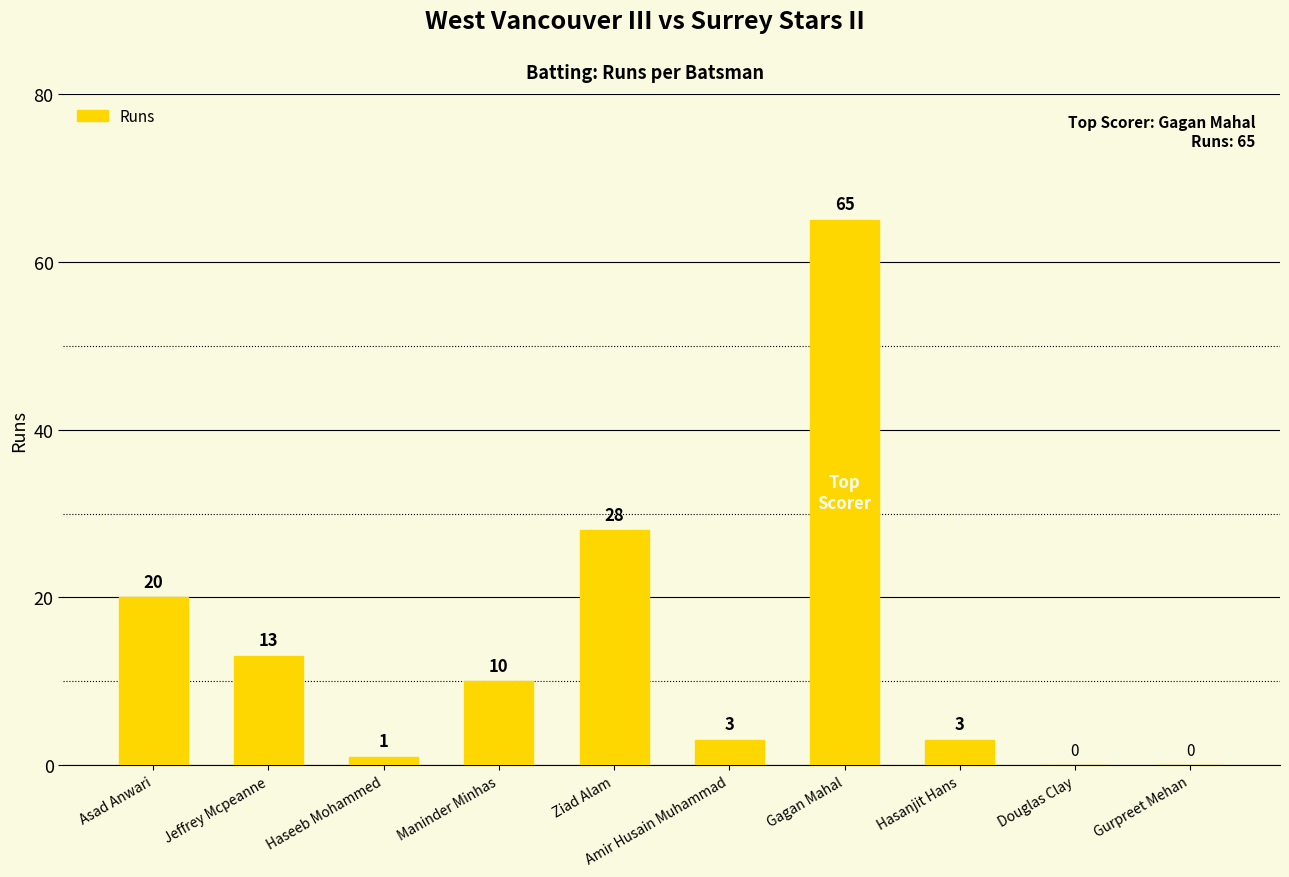

What is the maximum value shown in the chart?

65